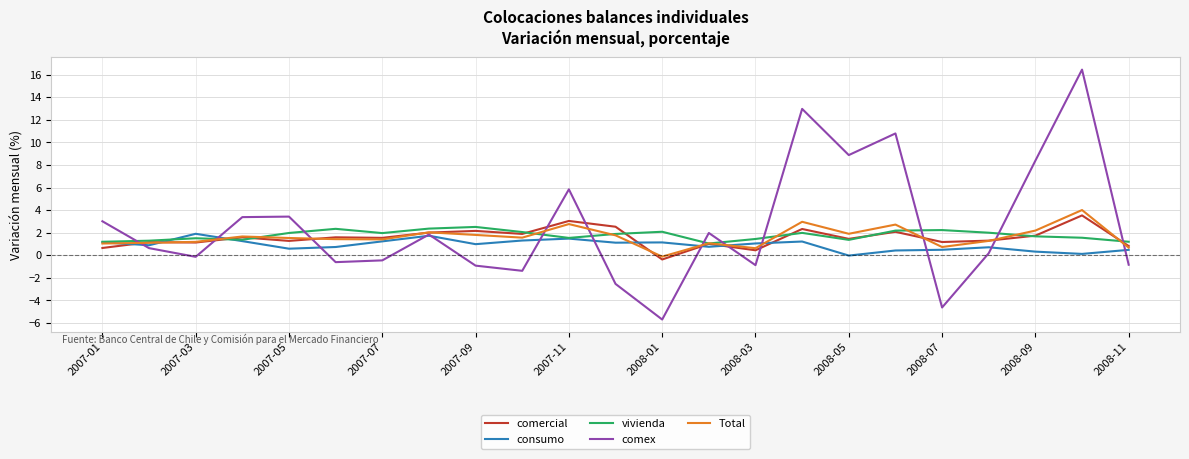

How many intersections are there between comex and vivienda?

11